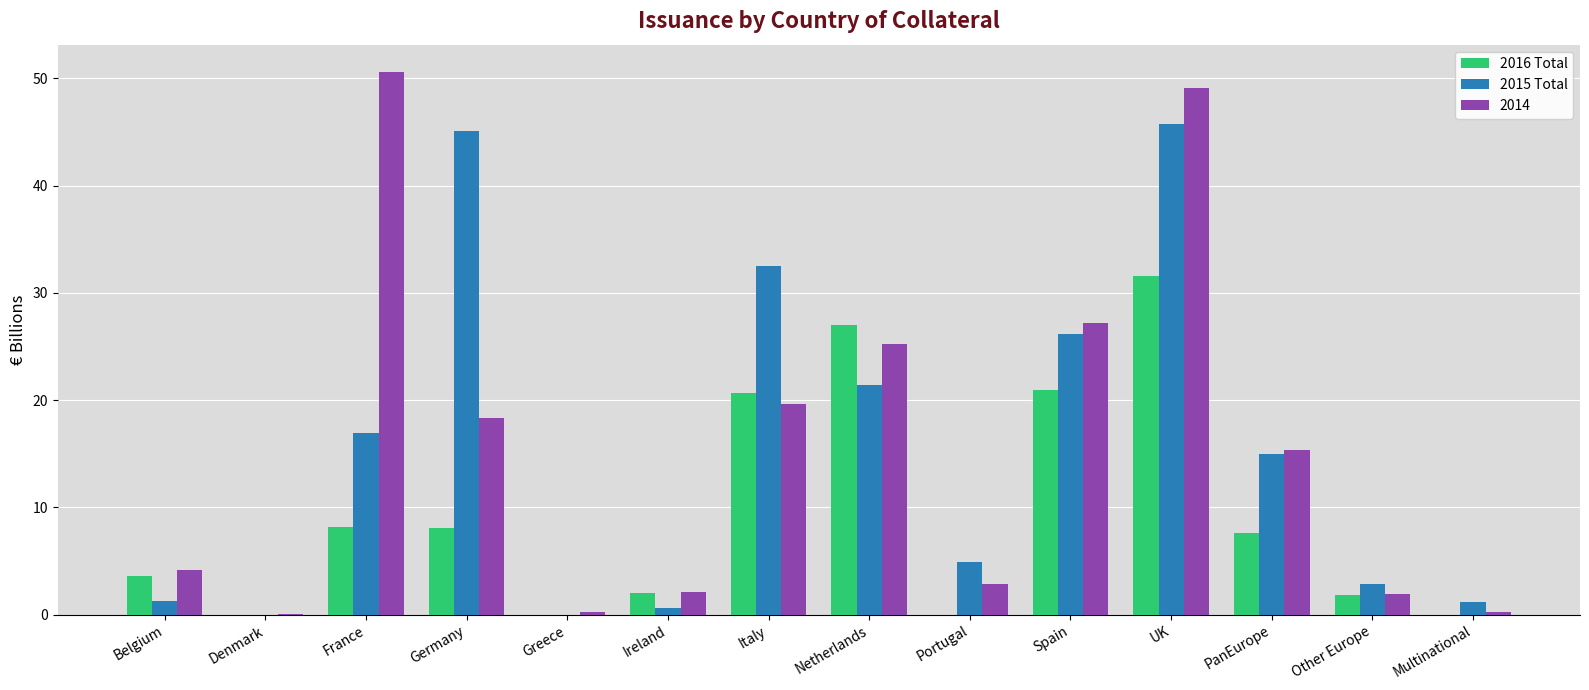

How many data points in 2014 are above 15?

7